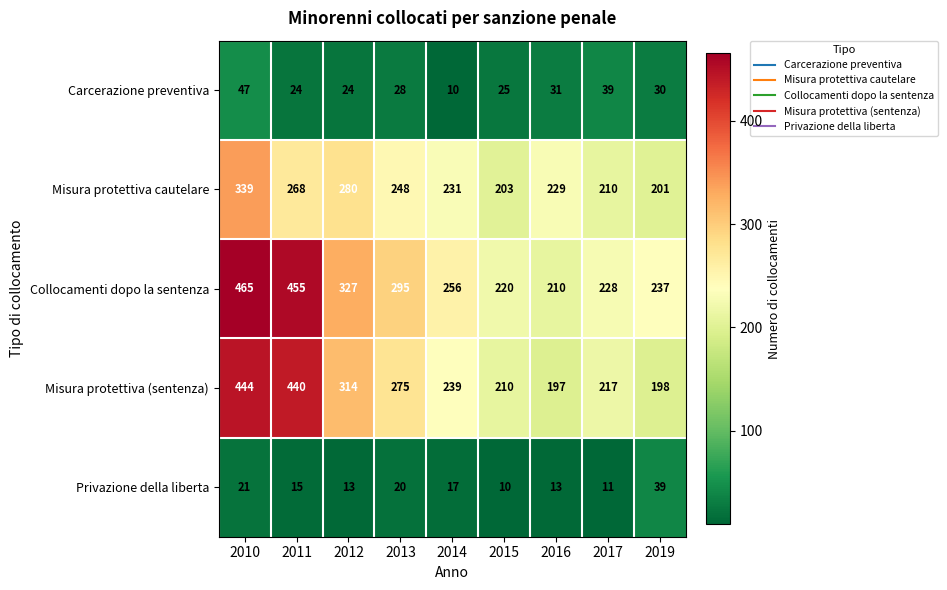

What is the difference between the second highest and second lowest values in the Misura protettiva (sentenza) series?

242